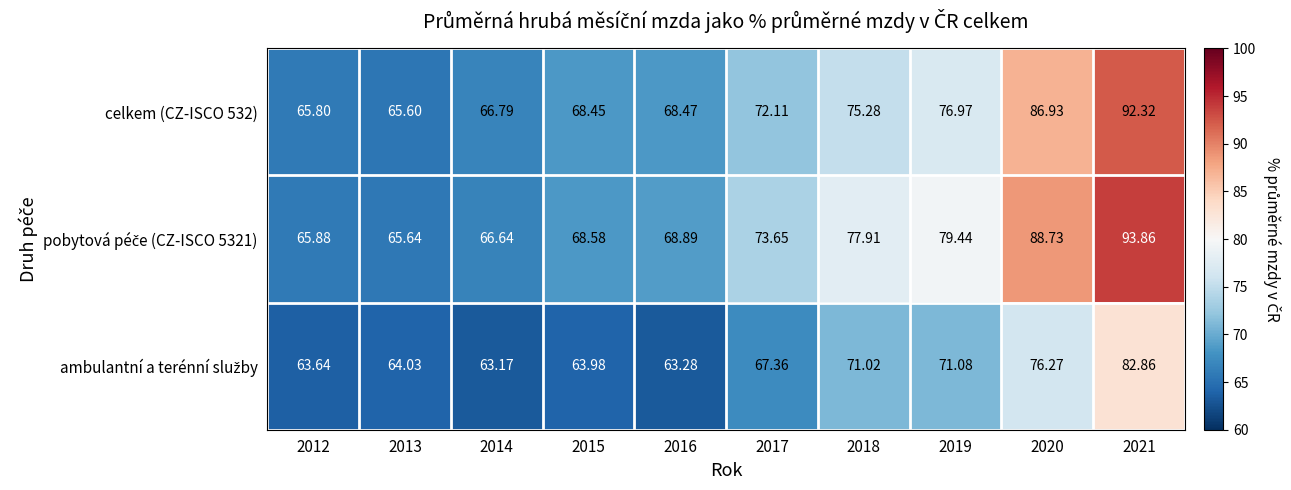

How many categories are shown in the chart?

10